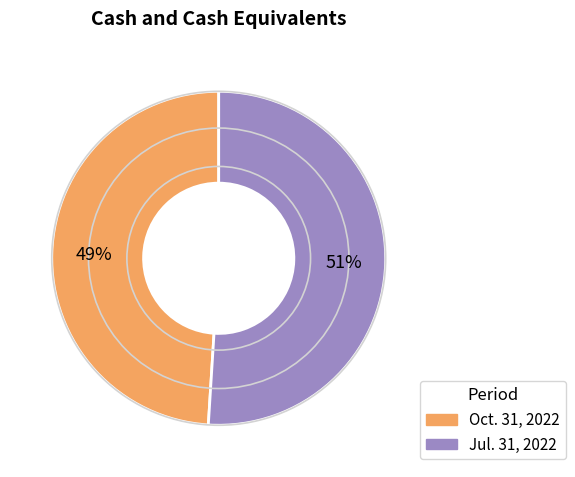

Approximately how many times larger is the value at Oct. 31, 2022 compared to Jul. 31, 2022?

1.0